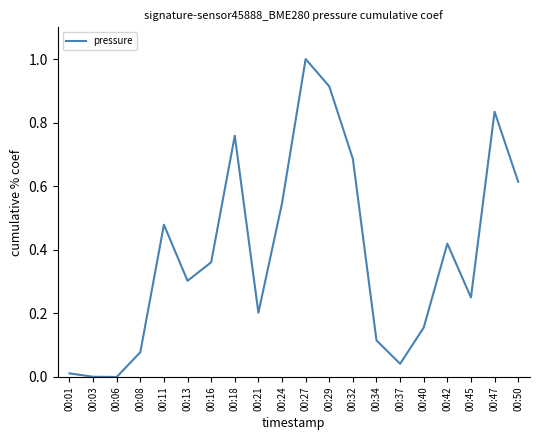

Which has a higher value, 00:47 or 00:16?

00:47